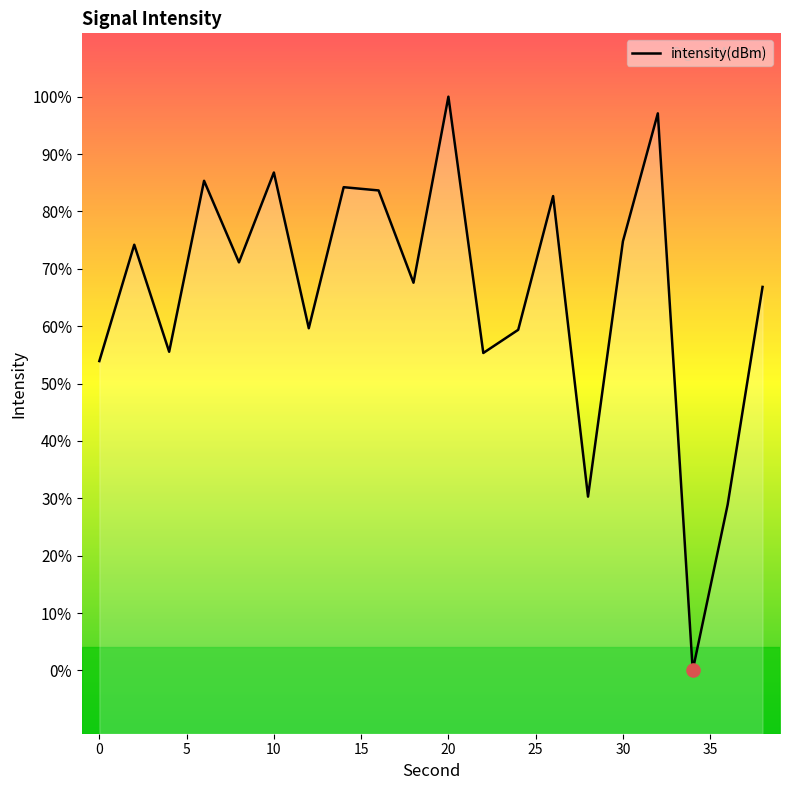

What is the change in value from 14 to 28?

-9.8